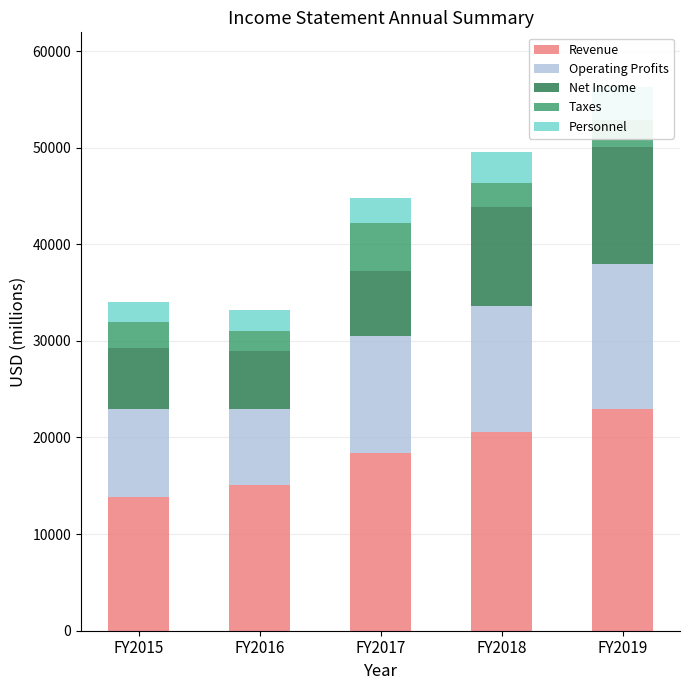

Is it true that Revenue equals 2916 at FY2015?

False